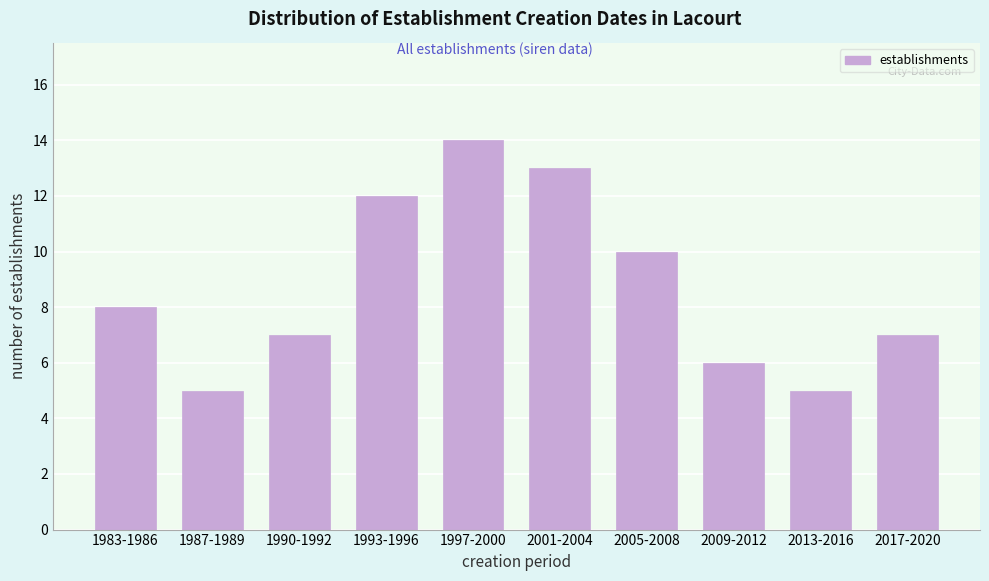

Reading left to right, transcribe all the data shown in this chart.

1983-1986=8	1987-1989=5	1990-1992=7	1993-1996=12	1997-2000=14	2001-2004=13	2005-2008=10	2009-2012=6	2013-2016=5	2017-2020=7